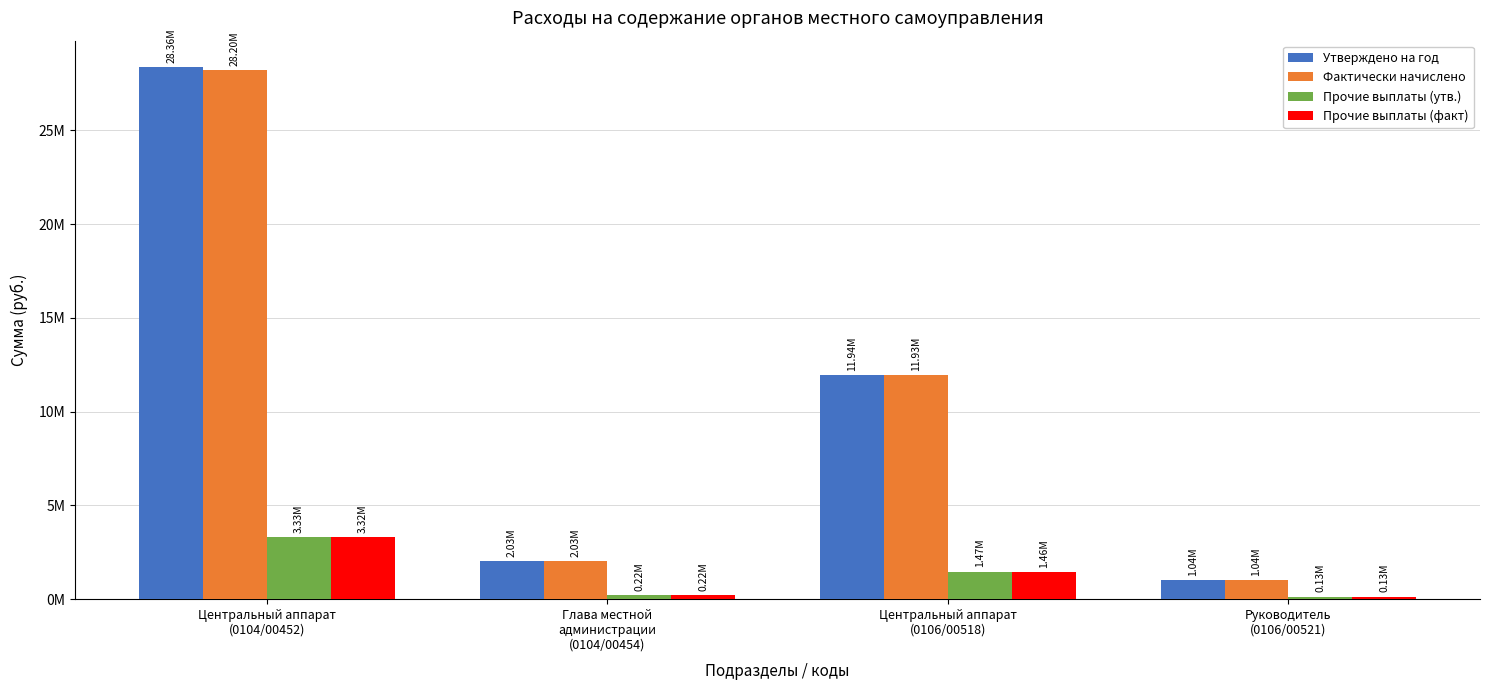

Does the chart contain any negative values?

No